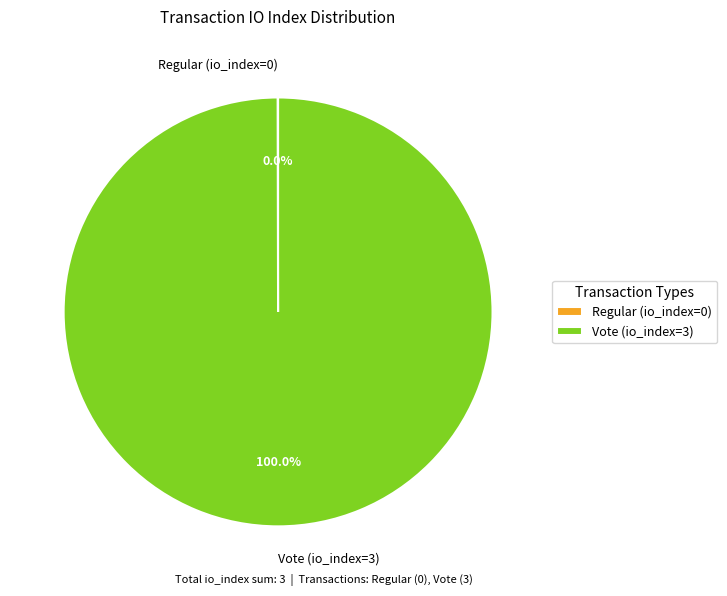

To the nearest percent, what is the difference between the largest and smallest slice percentages?

100%